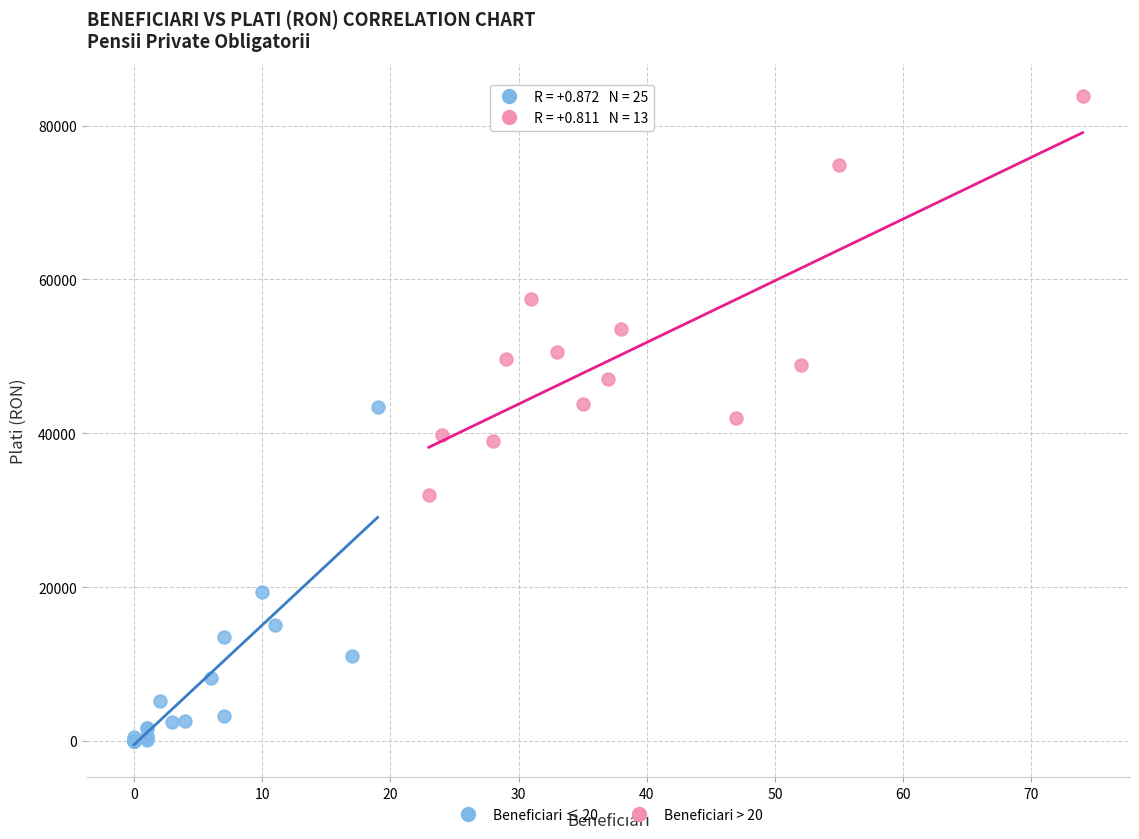

Which series reaches the maximum Y coordinate?

Beneficiari > 20